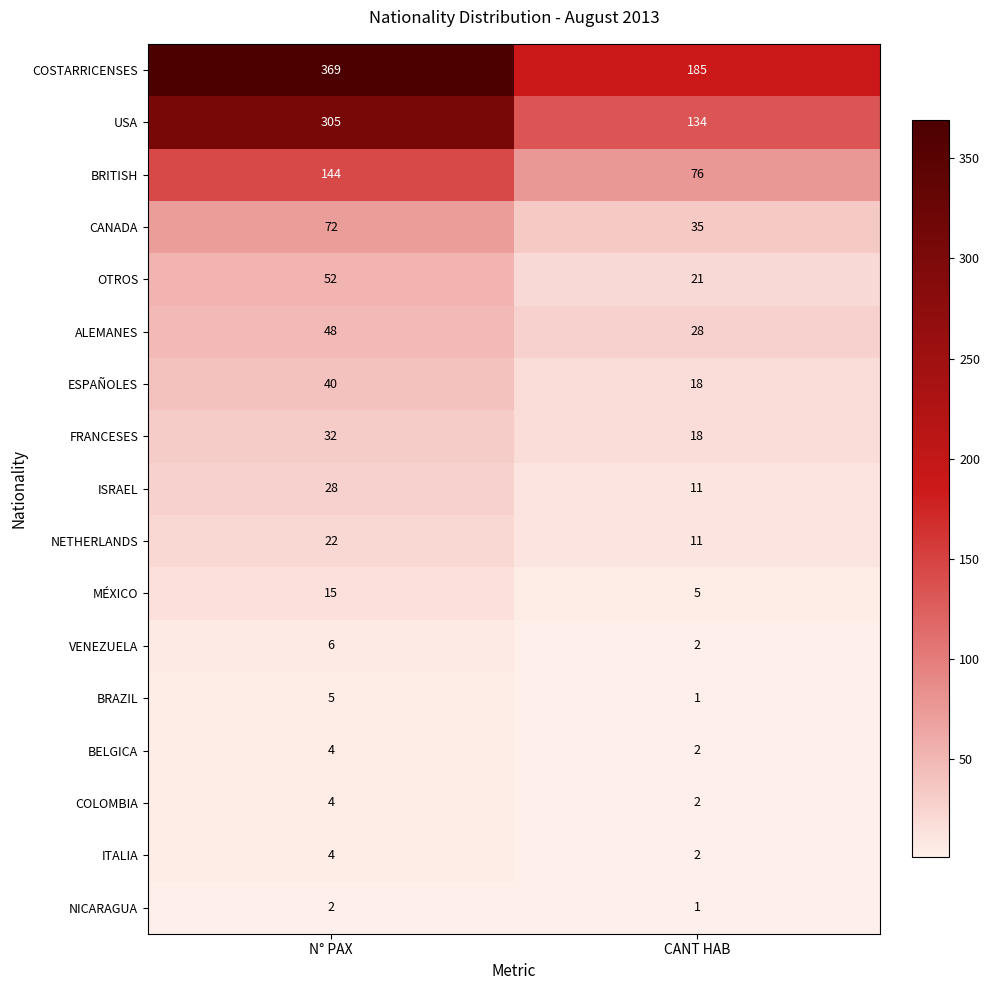

What is the smallest value displayed?

1